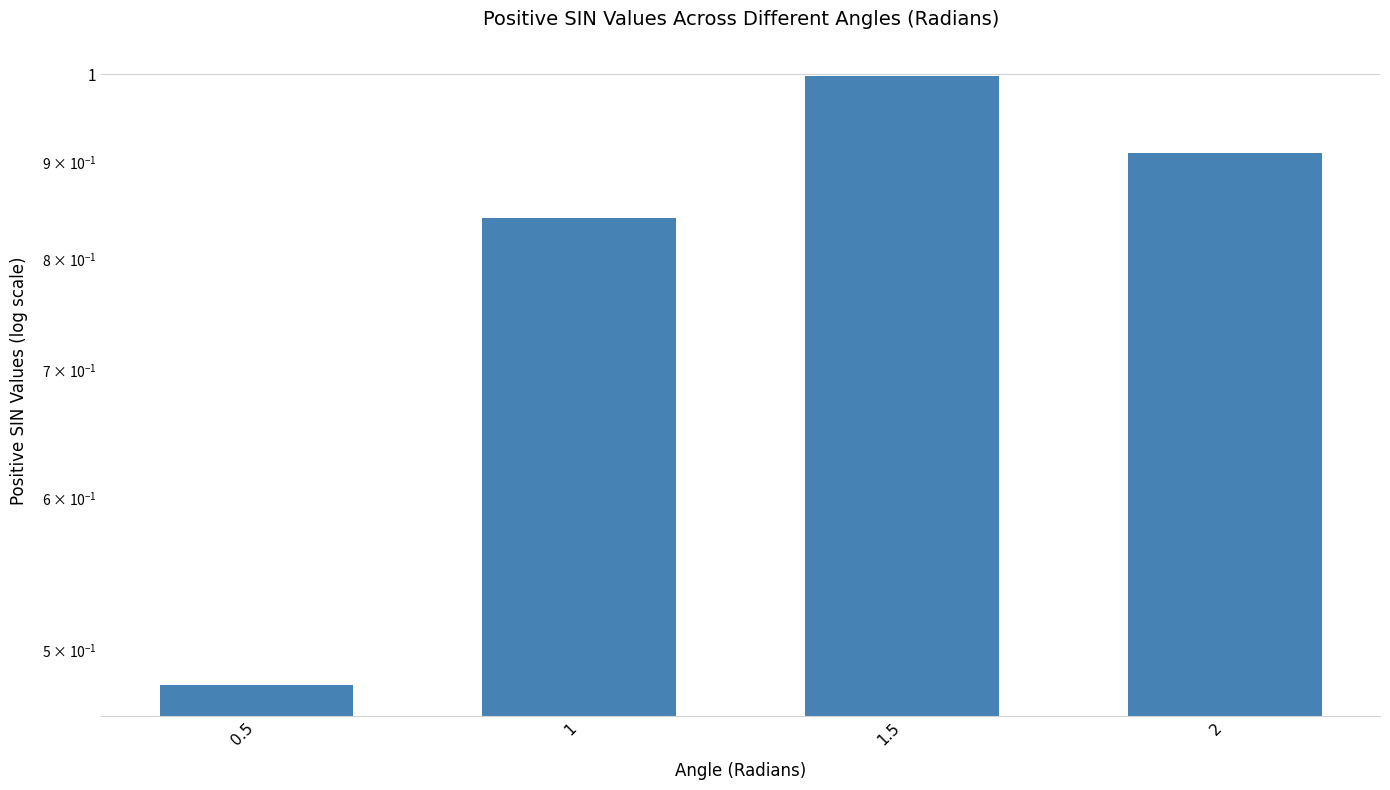

Reading left to right, list all the values displayed in this chart.

0.5=0.5	1=0.8	1.5=1.0	2=0.9